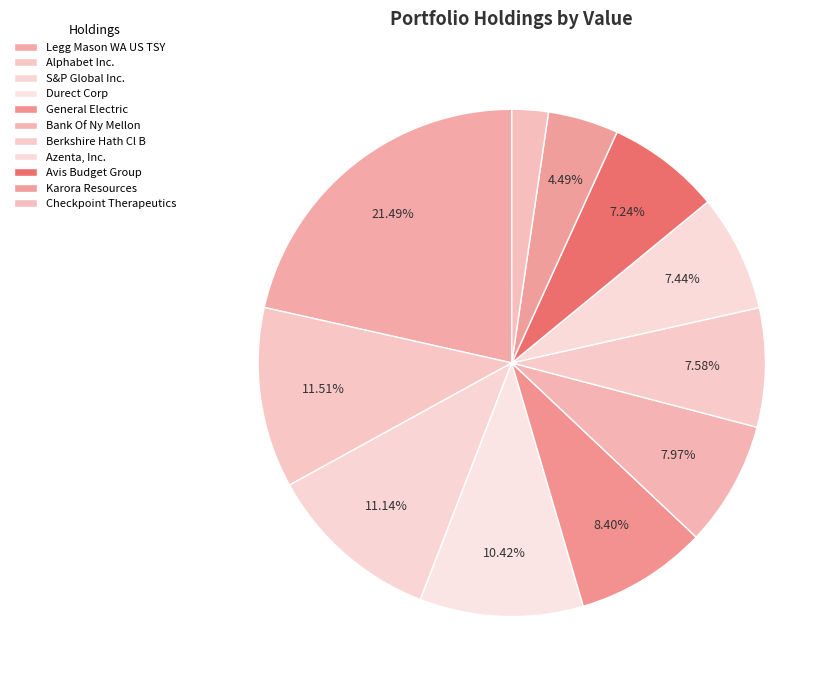

Count the number of slices in the pie.

11